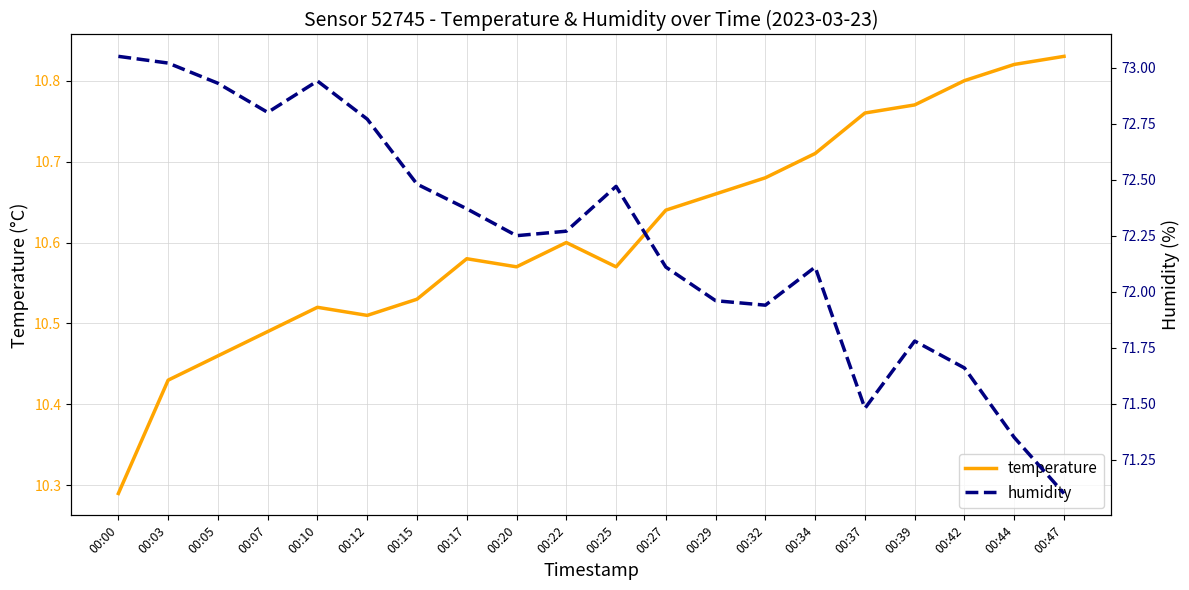

What are all the series names shown in the legend?

temperature, humidity